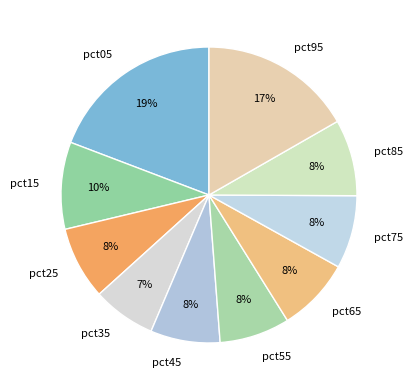

Does pct55 account for over 50% of the chart?

No